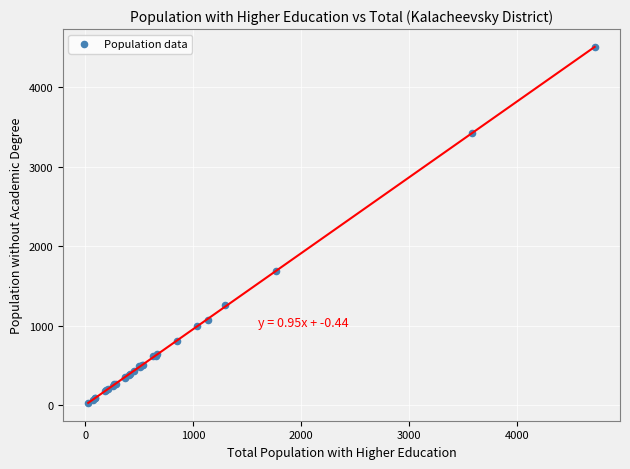

What Y value in the scatter plot is closest to 2262?

1680